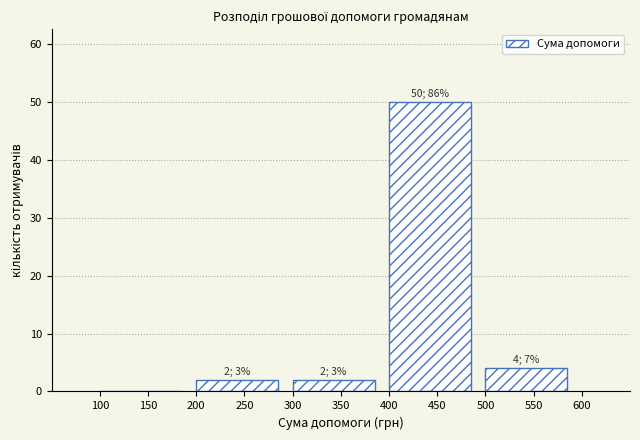

Which range on the x-axis has the tallest bar?

400 to 500